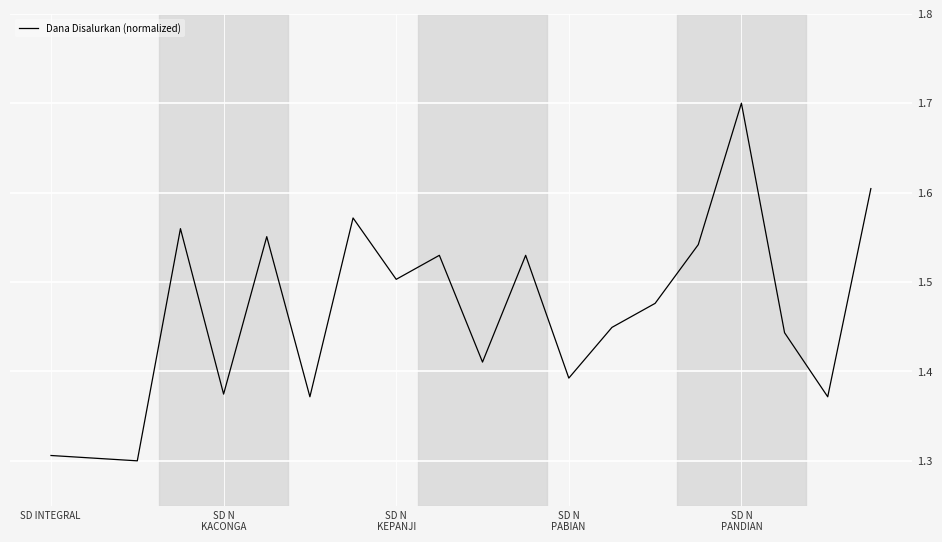

Does the chart have visible grid lines?

Yes